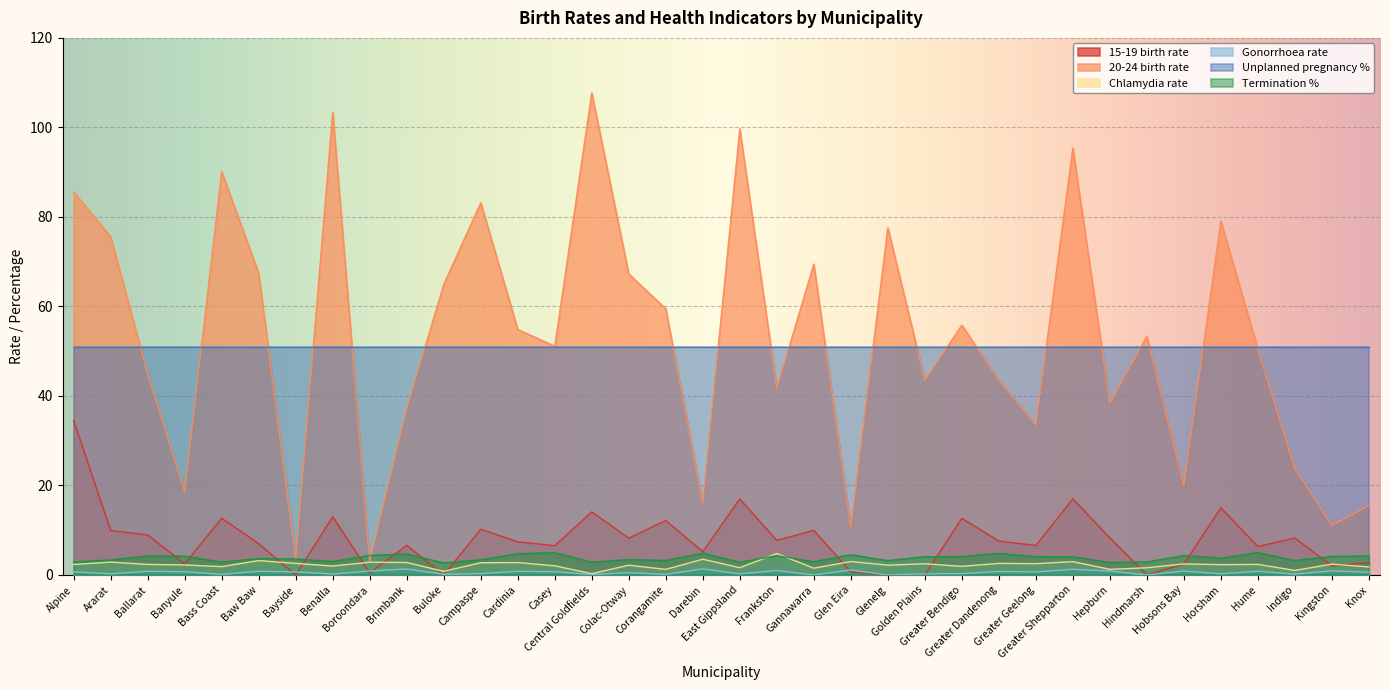

Which series has the widest spread of values?

20-24 birth rate